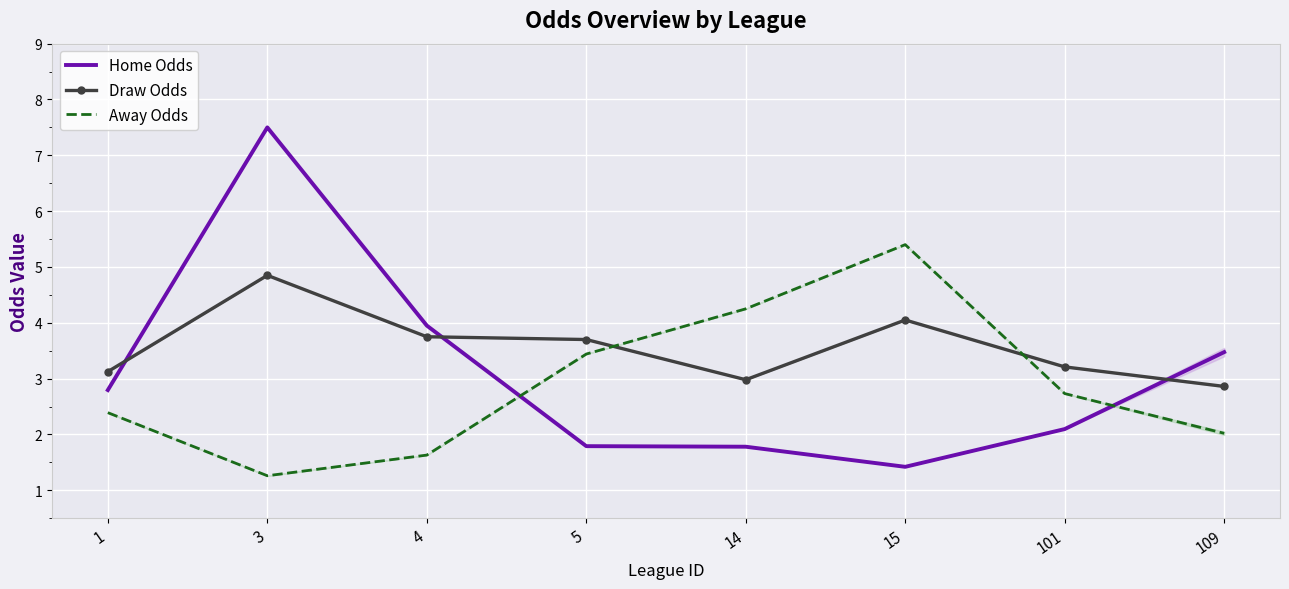

What is the value of the Draw Odds point at the 1st from the left?

3.1